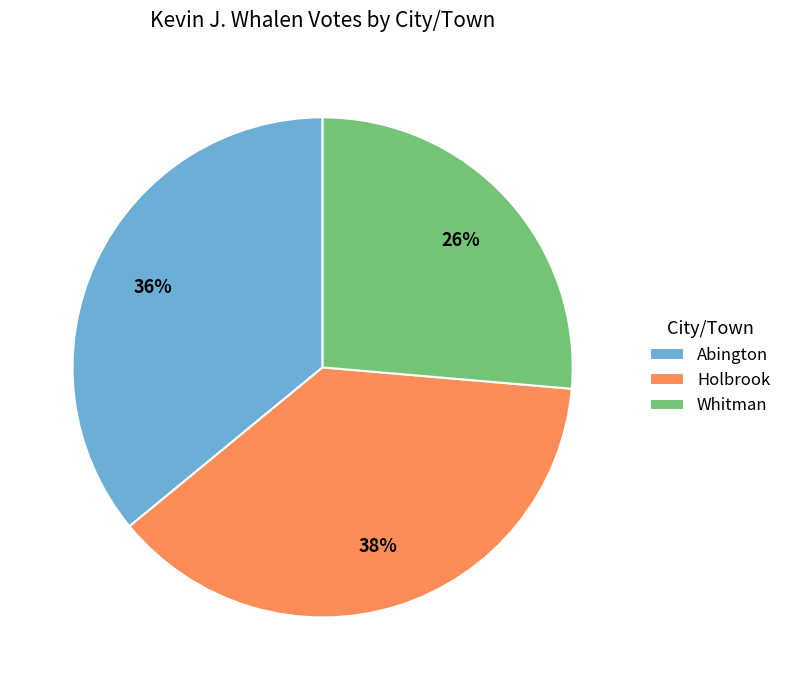

Do Abington and Holbrook together represent more than half of the pie?

Yes